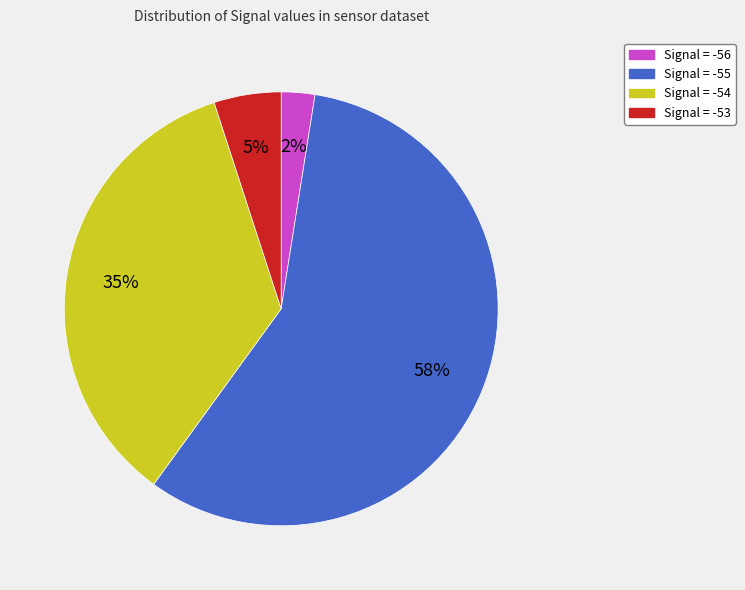

To the nearest percent, what is the average slice percentage?

25%